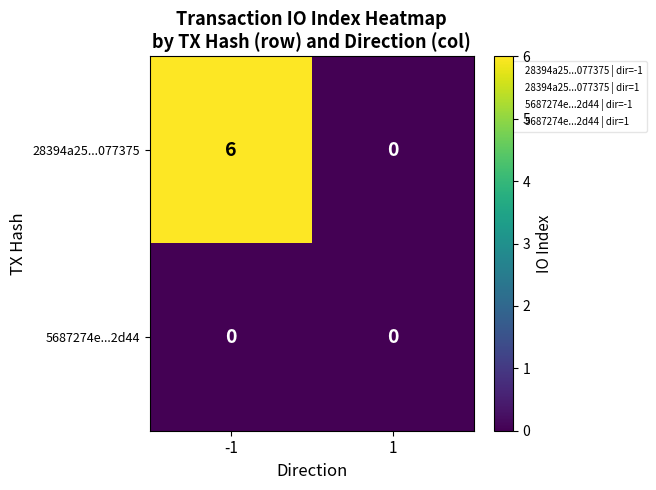

Which series has the largest total across all categories?

28394a25...077375